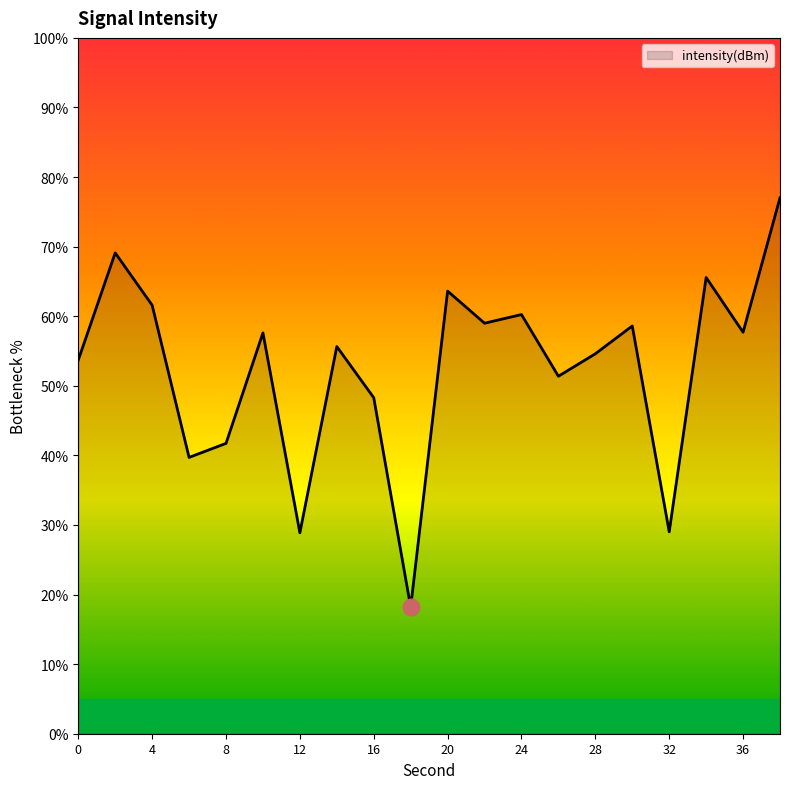

What is the difference between the maximum and minimum values?

58.8